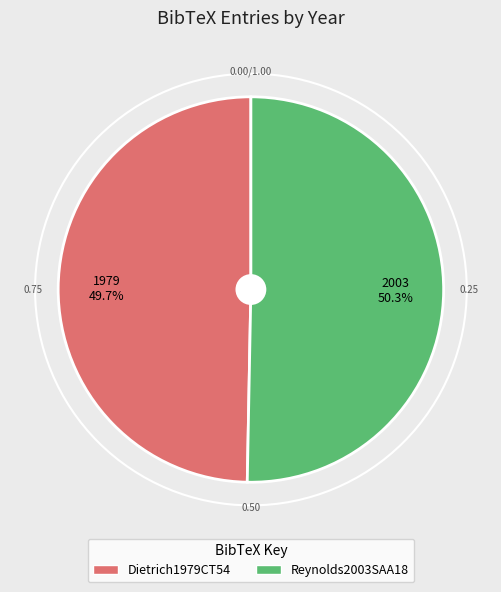

True or false: Dietrich1979CT54 accounts for 60% of the total.

False